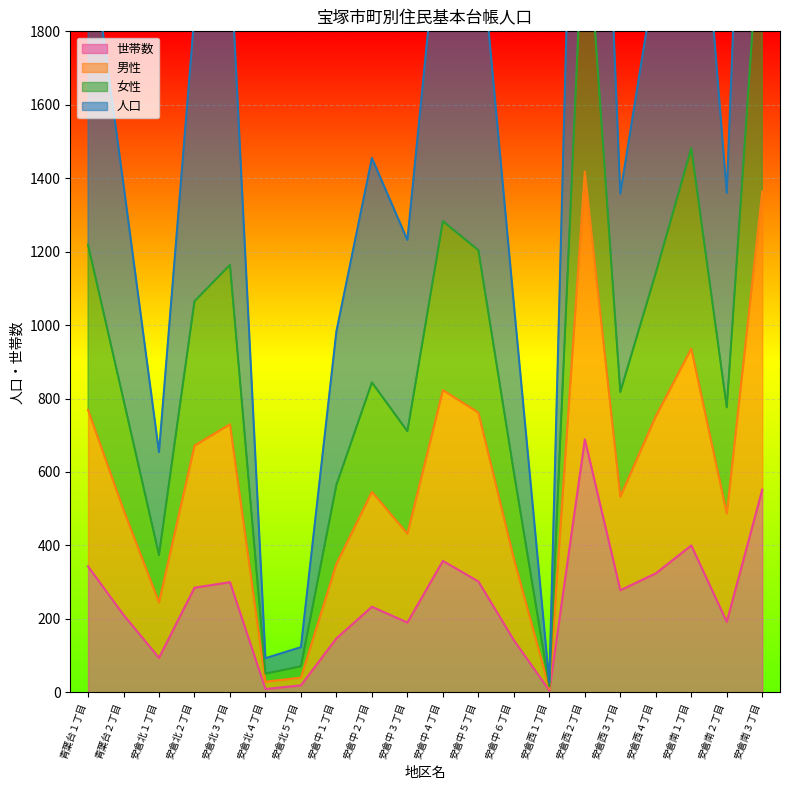

At which category does the chart reach its minimum across all series?

安倉西１丁目